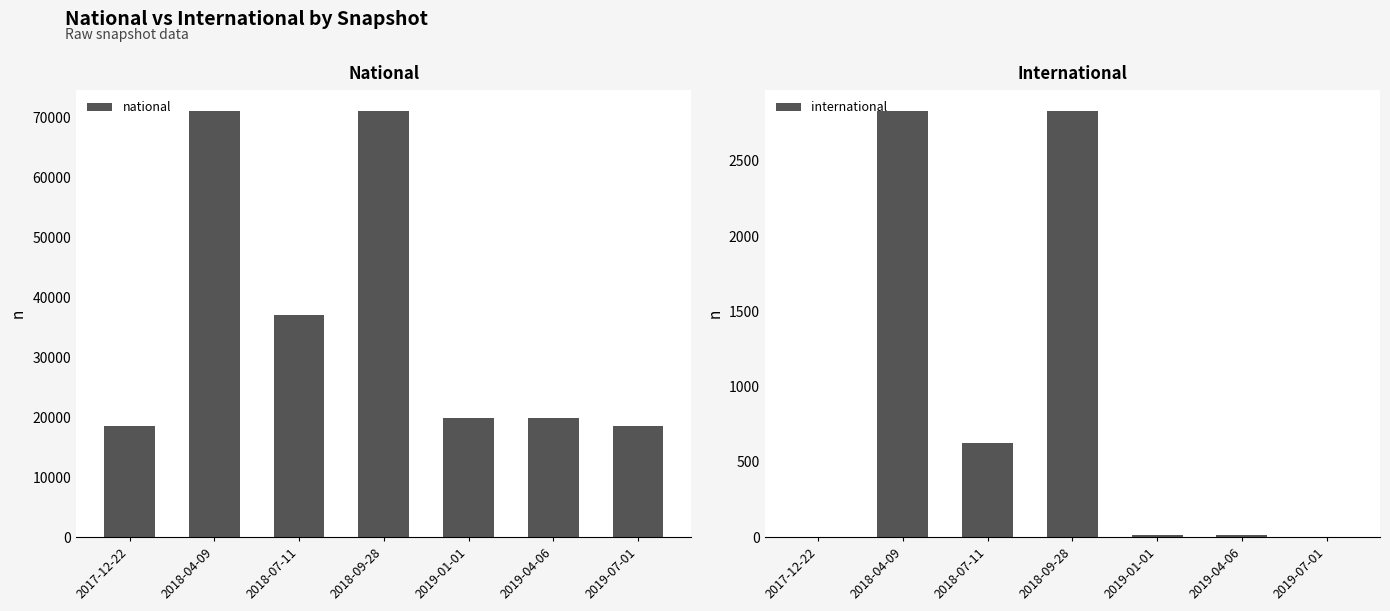

At which label does national reach its minimum?

2017-12-22